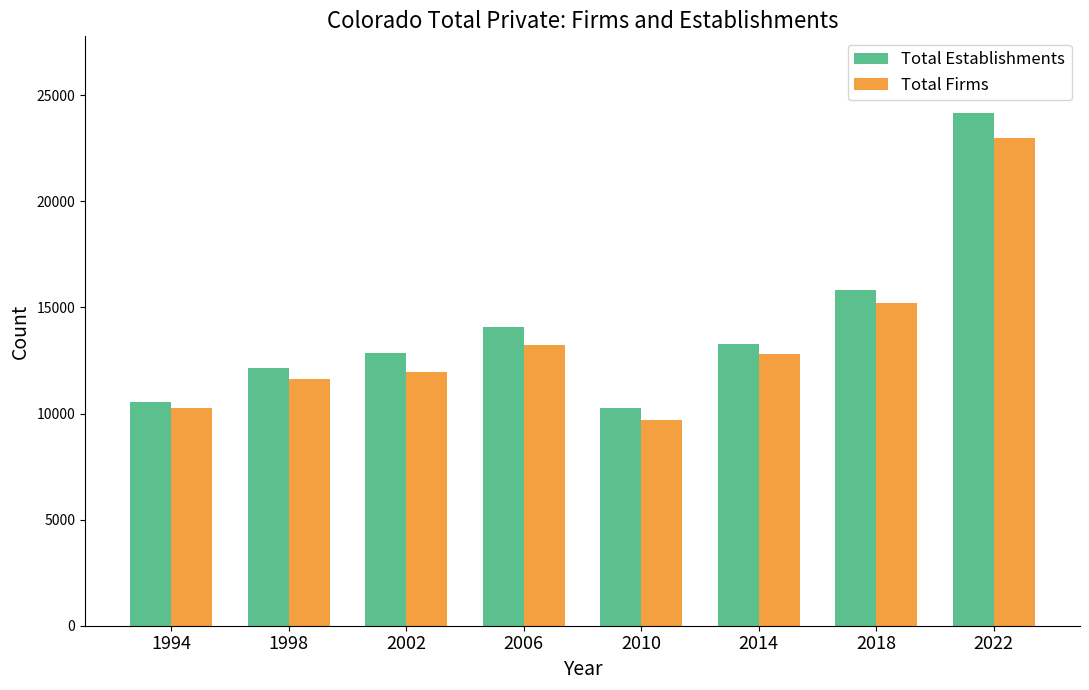

Does the chart contain stacked bars?

No